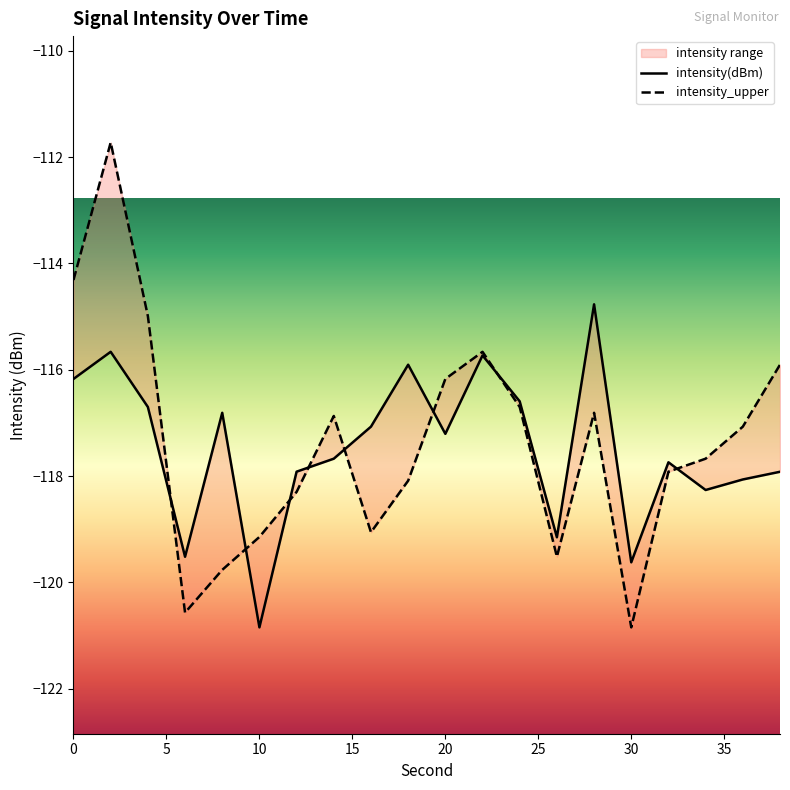

At which category does the chart reach its minimum across all series?

10